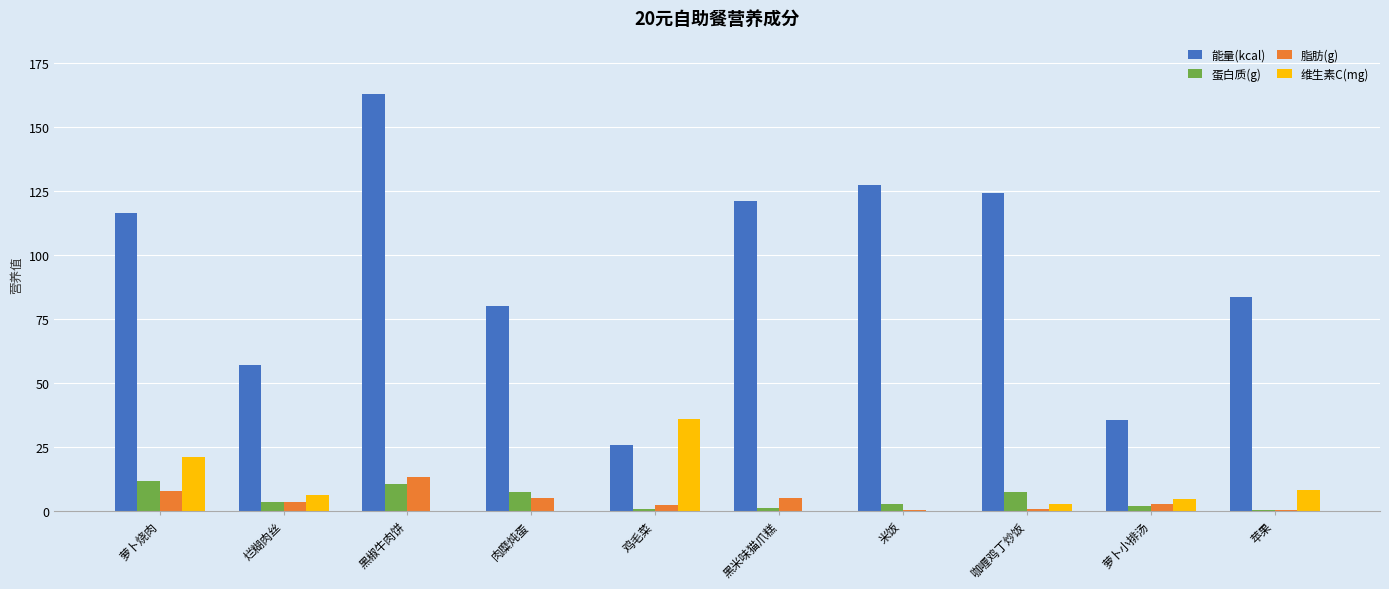

Between 烂糊肉丝 and 咖喱鸡丁炒饭, which series saw the biggest shift?

能量(kcal)